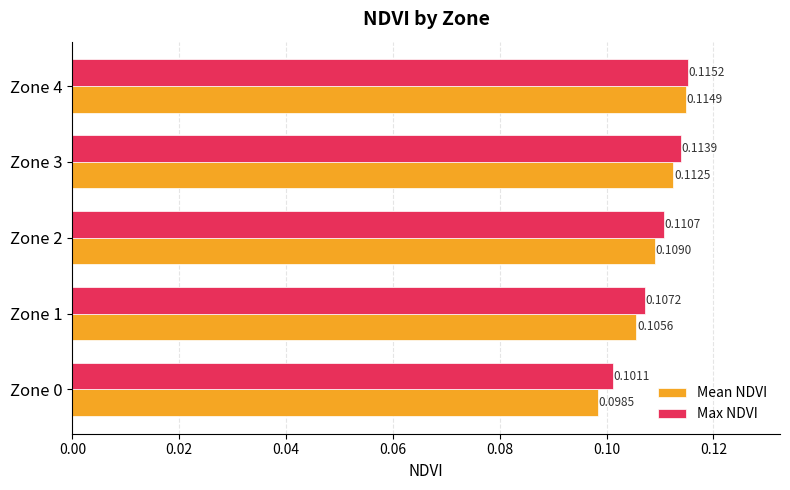

What is the sum of all Max NDVI values?

0.5